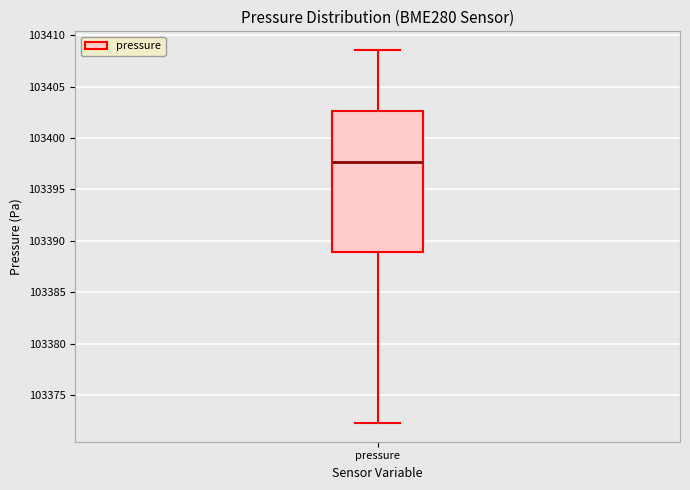

Where does the median line of the box for pressure sit on the y-axis? The values are not printed on the chart, so give them approximately, as read against the axis.

103397.5